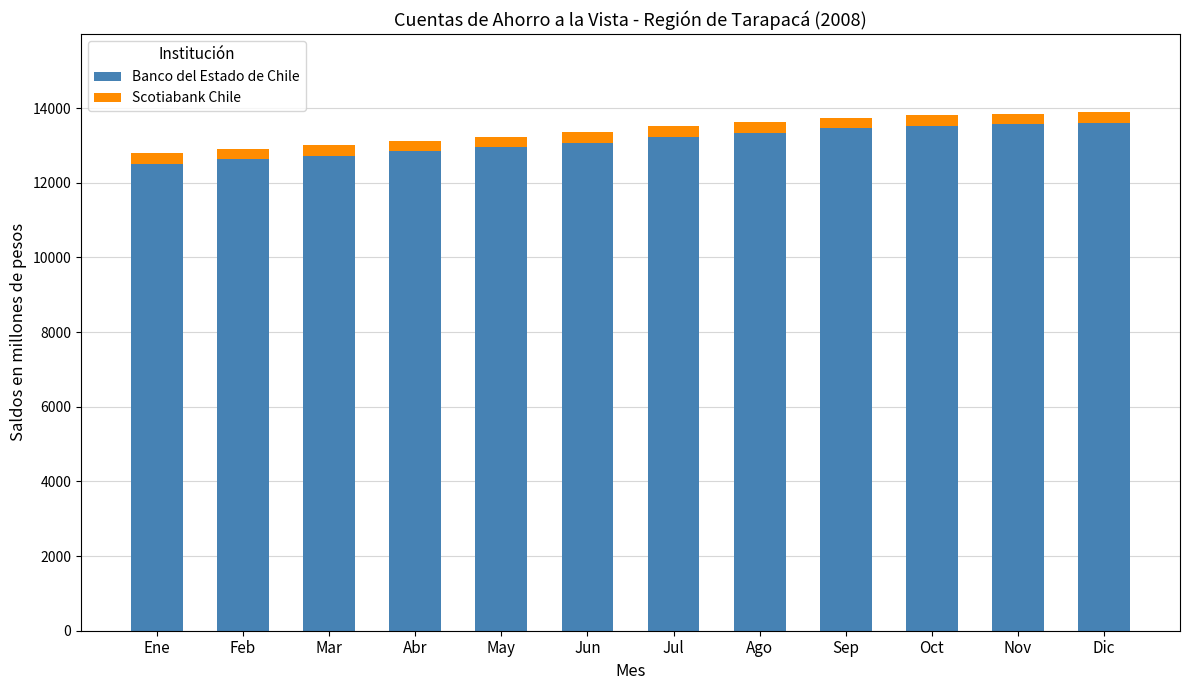

The value of Banco del Estado de Chile at Mar is 3861. True or false?

False